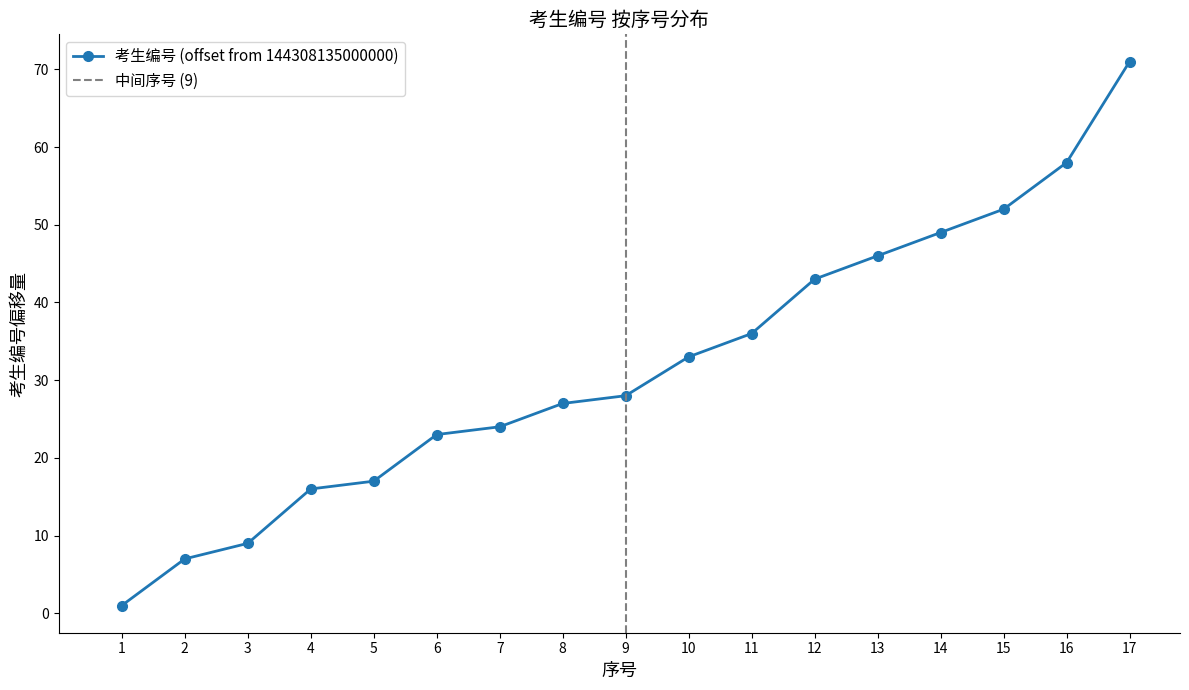

What is the ratio of the value at 17 to the value at 15?

1.4